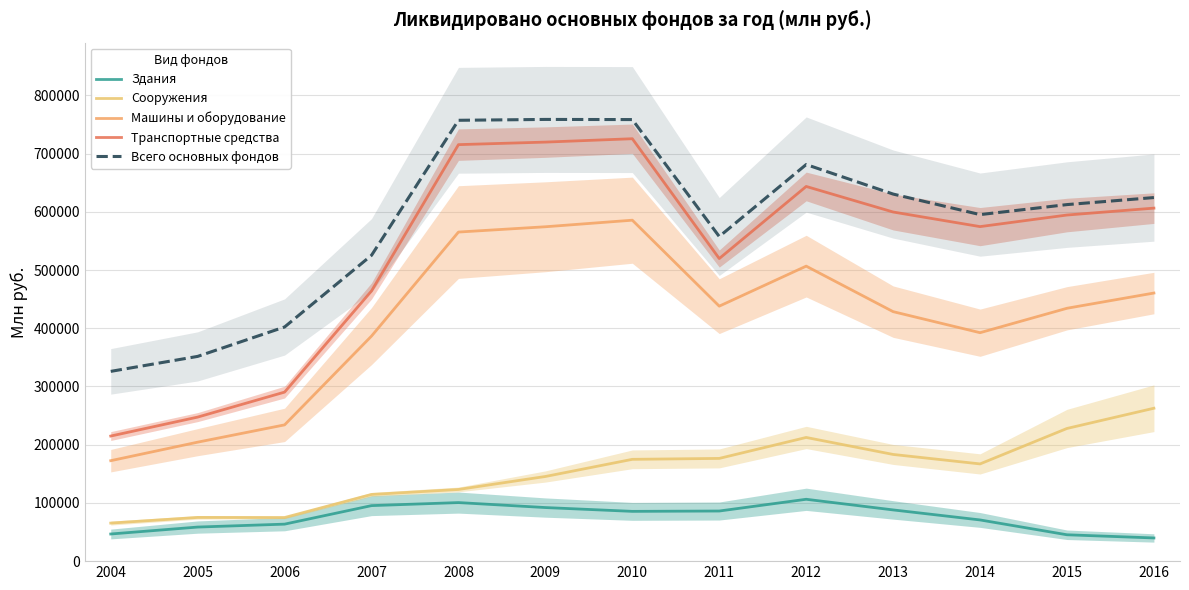

Reading left to right, what are all the values shown in this chart?

Здания: 2004=46607.5	2005=58526.0	2006=63547.0	2007=95353.3	2008=100572.0	2009=92033.3	2010=85496.7	2011=86083.3	2012=106253.3	2013=87977.3	2014=70757.0	2015=45278.7	2016=39820.0
Сооружения: 2004=65351.5	2005=75094.0	2006=74923.0	2007=114531.7	2008=123106.3	2009=145390.7	2010=174860.3	2011=176436.7	2012=212428.0	2013=183253.0	2014=166989.3	2015=227884.3	2016=262620.0
Машины и оборудование: 2004=172533.5	2005=204344.0	2006=234030.3	2007=386574.7	2008=565211.3	2009=574304.7	2010=585591.7	2011=437939.7	2012=506686.7	2013=428506.7	2014=392357.0	2015=434319.3	2016=460468.5
Транспортные средства: 2004=214848.0	2005=247397.7	2006=290316.0	2007=464088.3	2008=715355.3	2009=719713.3	2010=725517.7	2011=519693.7	2012=643538.3	2013=599644.0	2014=574559.0	2015=594460.3	2016=606319.0
Всего основных фондов: 2004=325931.0	2005=351658.7	2006=402186.3	2007=525288.7	2008=757182.3	2009=758659.3	2010=758400.0	2011=557557.3	2012=681198.3	2013=630466.7	2014=595184.3	2015=612373.7	2016=624462.5